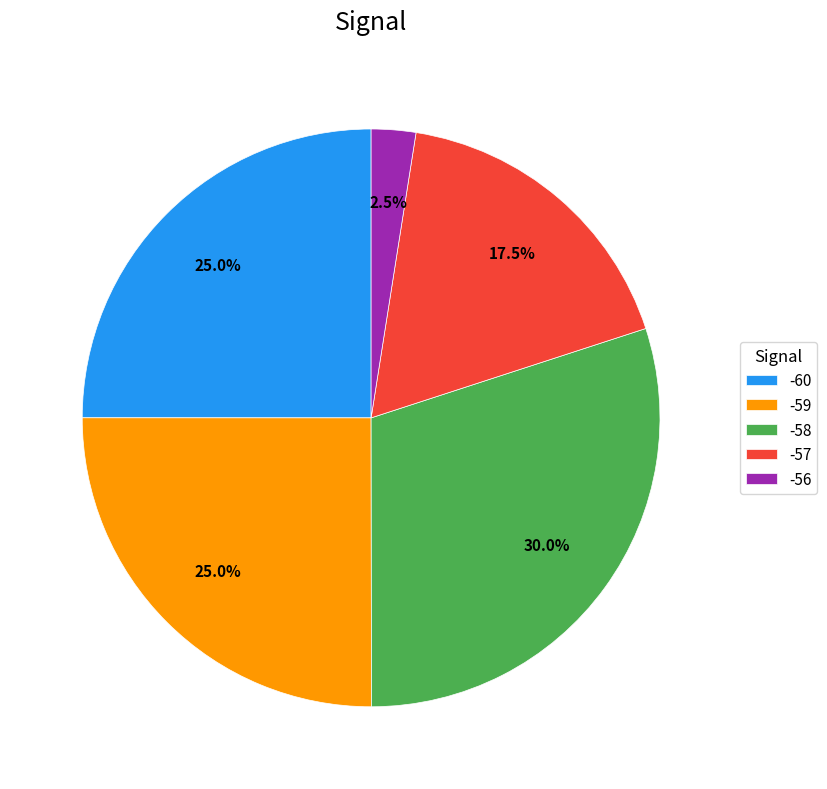

Which category has the smallest portion of the pie?

-56